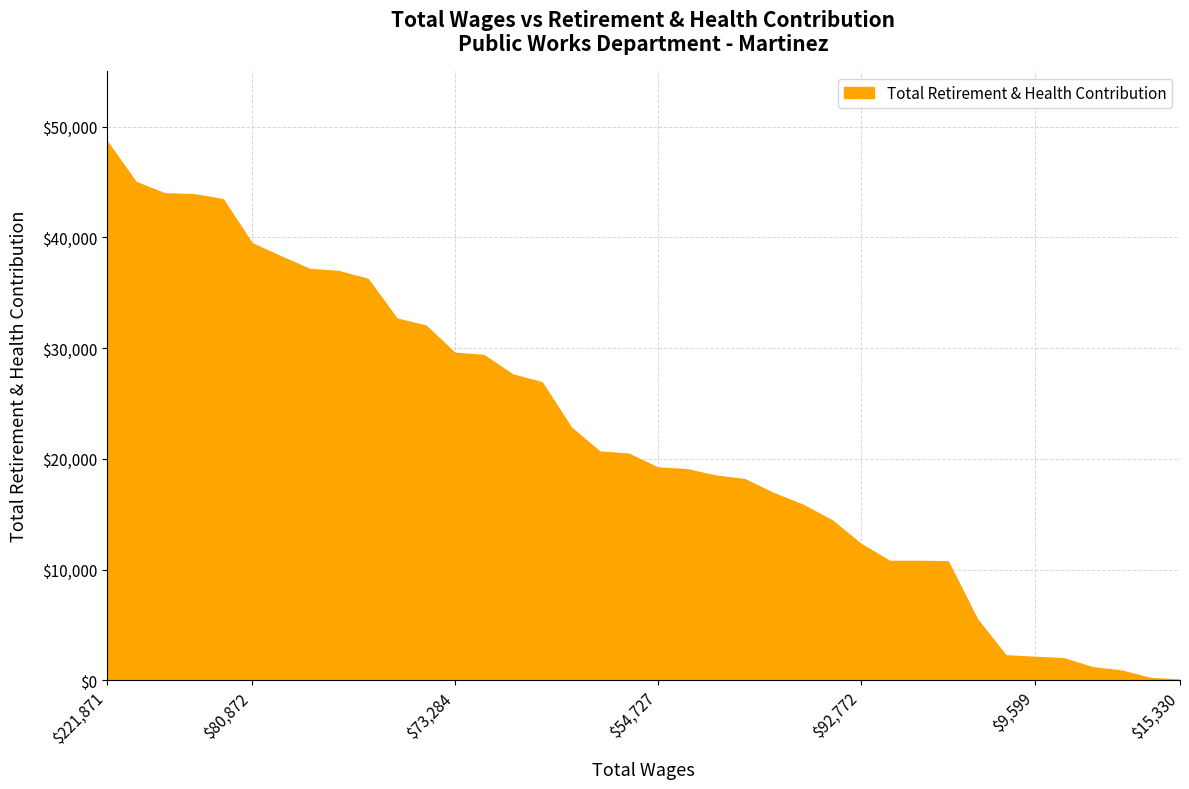

What is the difference between the maximum and minimum values?

48624